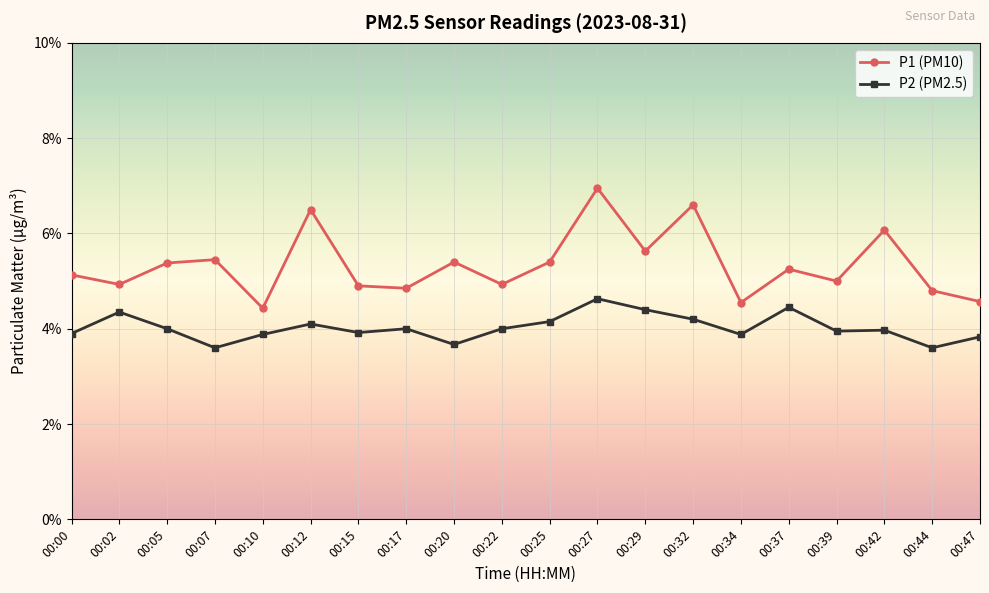

True or false: P2 (PM2.5) and P1 (PM10) intersect in this chart.

False